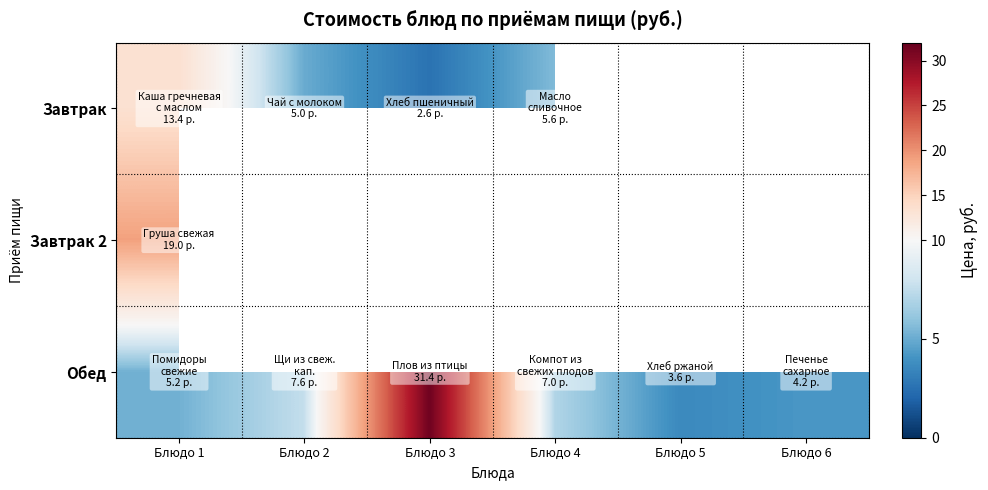

Read the Завтрак value at Блюдо 3.

2.6